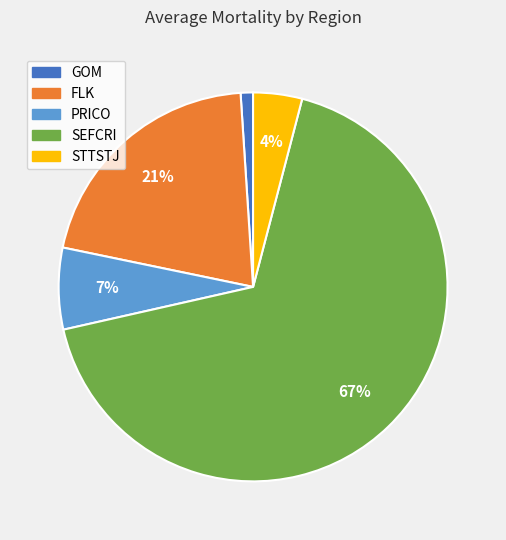

Between FLK and STTSTJ, which is larger?

FLK